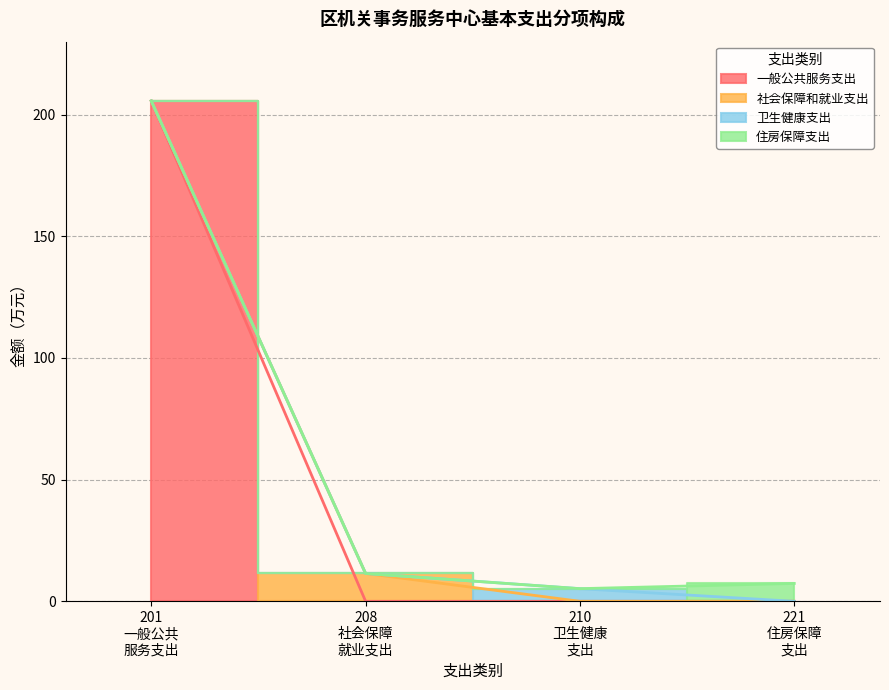

Between 一般公共服务支出 and 住房保障支出, which is larger?

一般公共服务支出